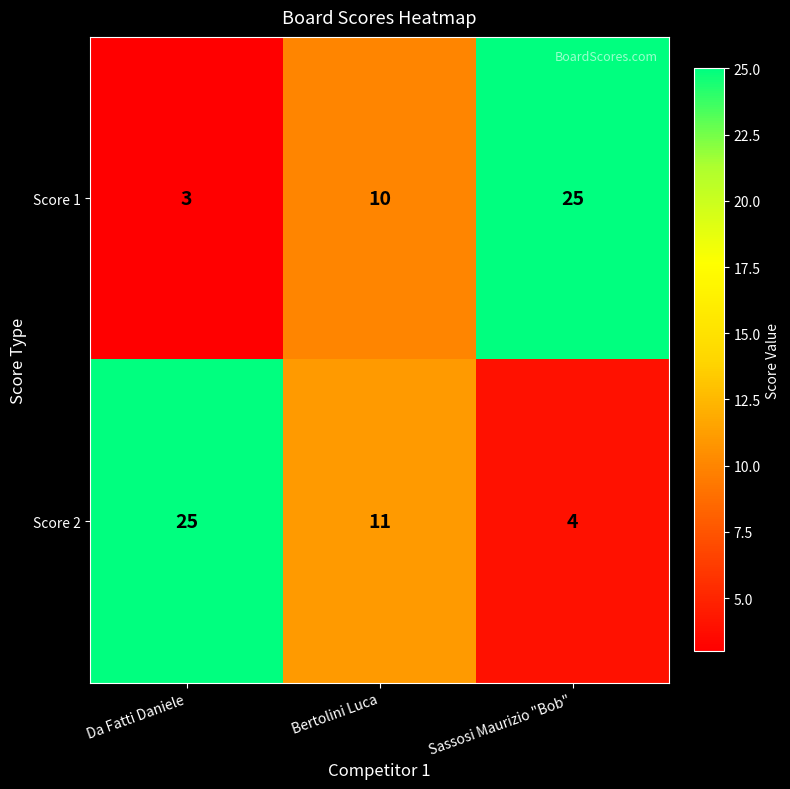

What is the average value of the Score 2 series?

13